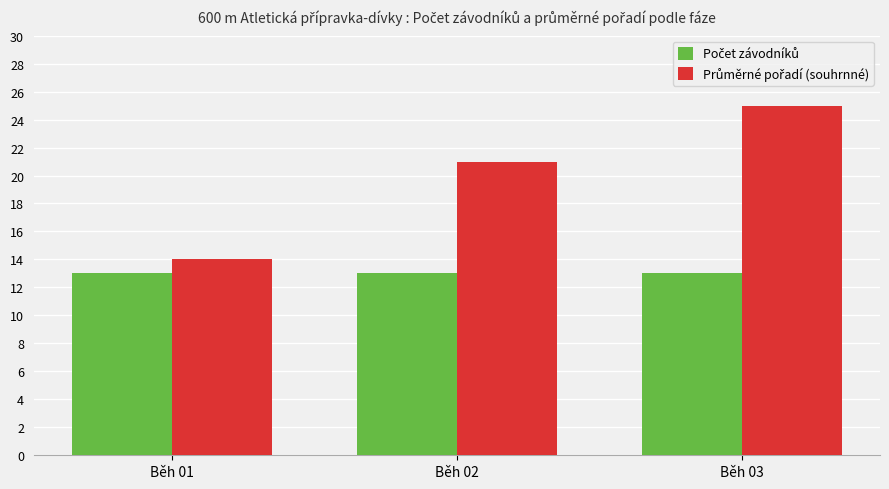

What is the total value across all series at Běh 01?

27